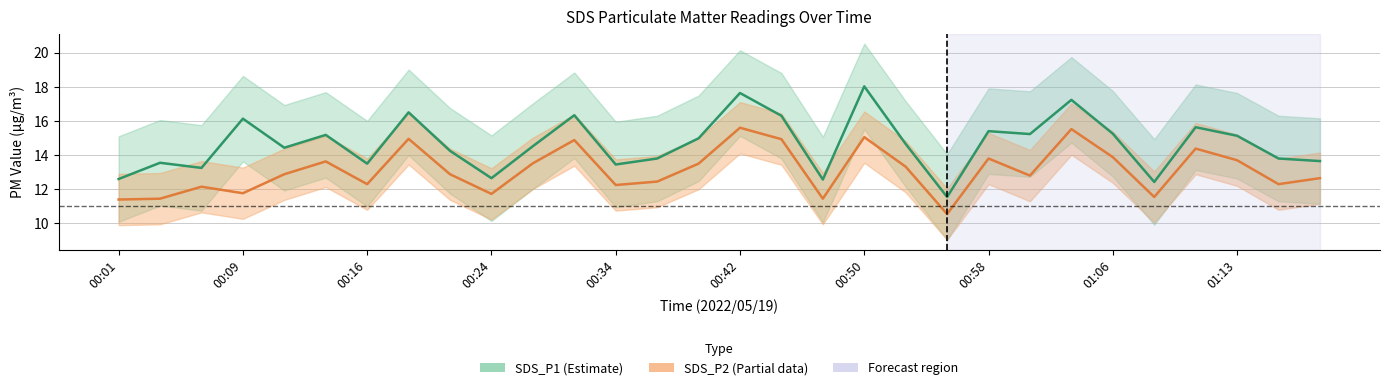

What is the label of the 25th point from the right?

00:42